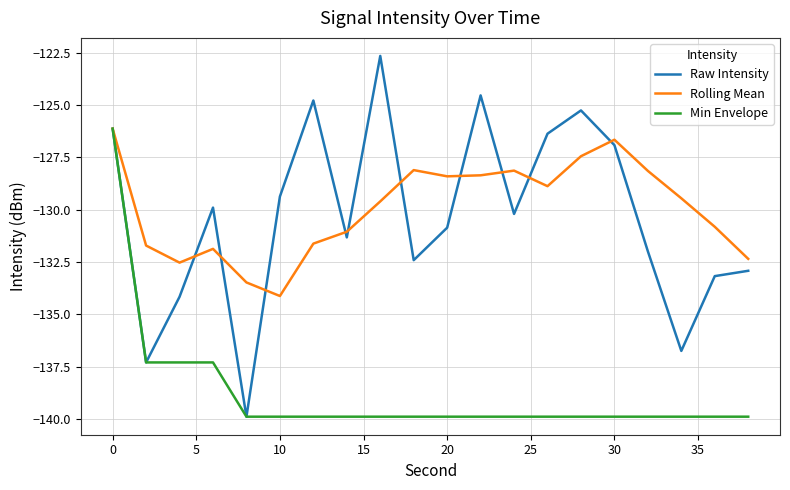

Does the chart have visible grid lines?

Yes